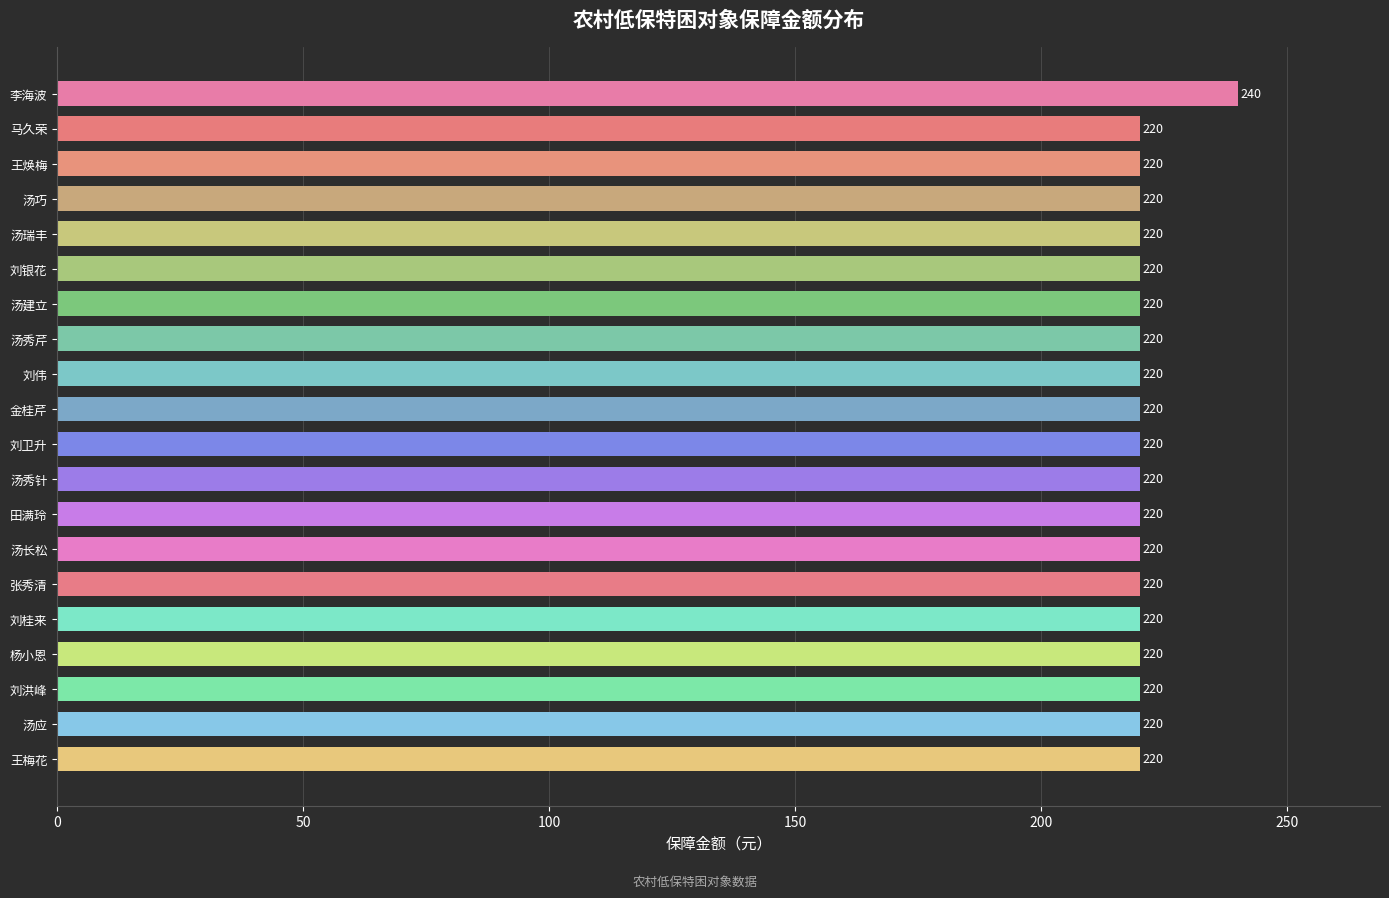

The value at 汤应 is 220. True or false?

True